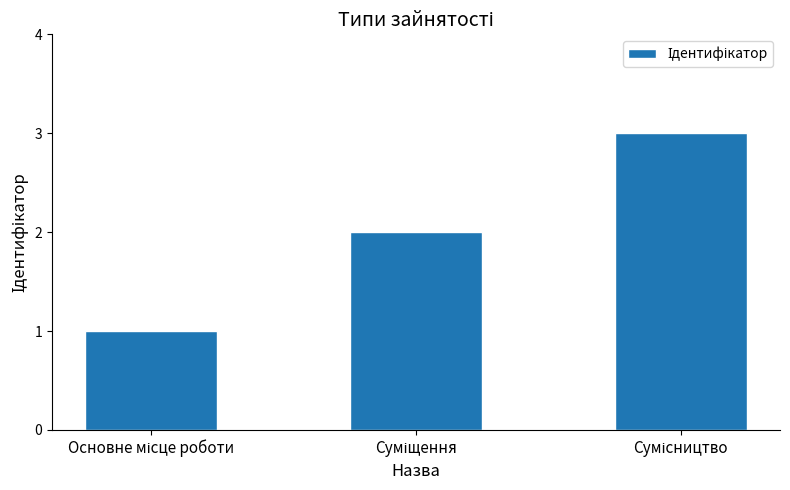

What is the value of the 3rd bar from the left?

3